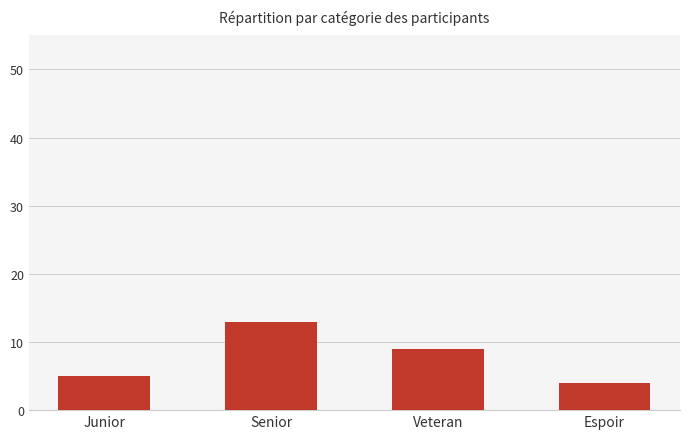

Does the chart contain any negative values?

No